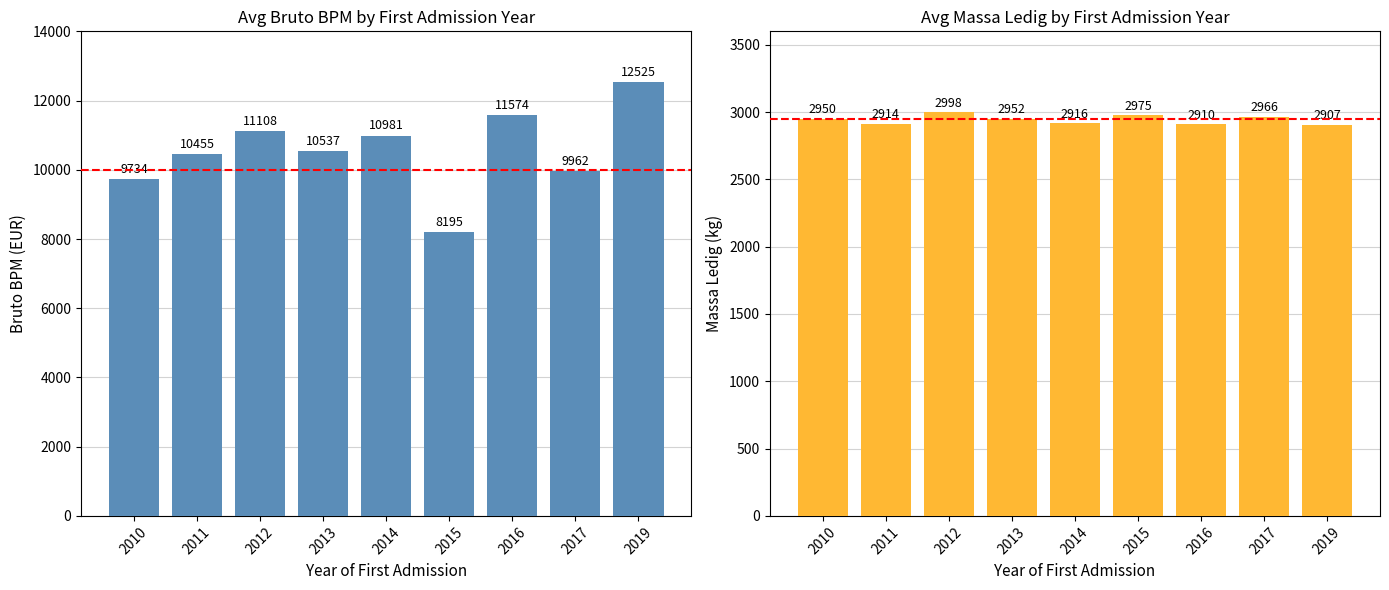

Reading left to right, what are all the values shown in this chart?

Avg Bruto BPM: 9734	10455	11108	10537	10981	8195	11574	9962	12525
Avg Massa Ledig: 2950	2914	2998	2952	2916	2975	2910	2966	2907